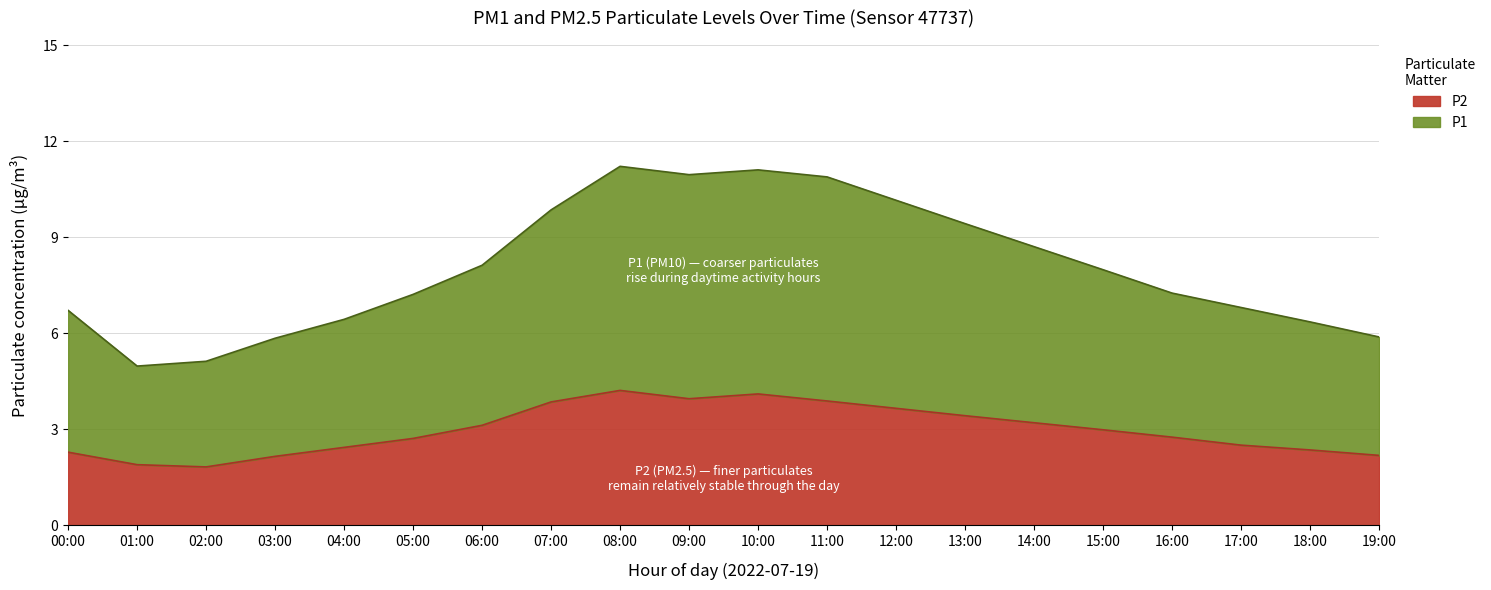

What is the minimum value for P1?

5.0